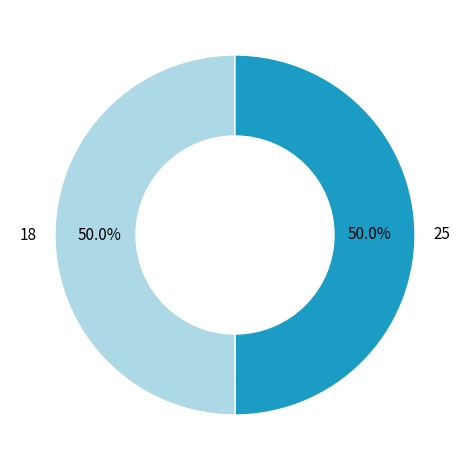

Approximately how many times larger is the value at 25 compared to 18?

1.0